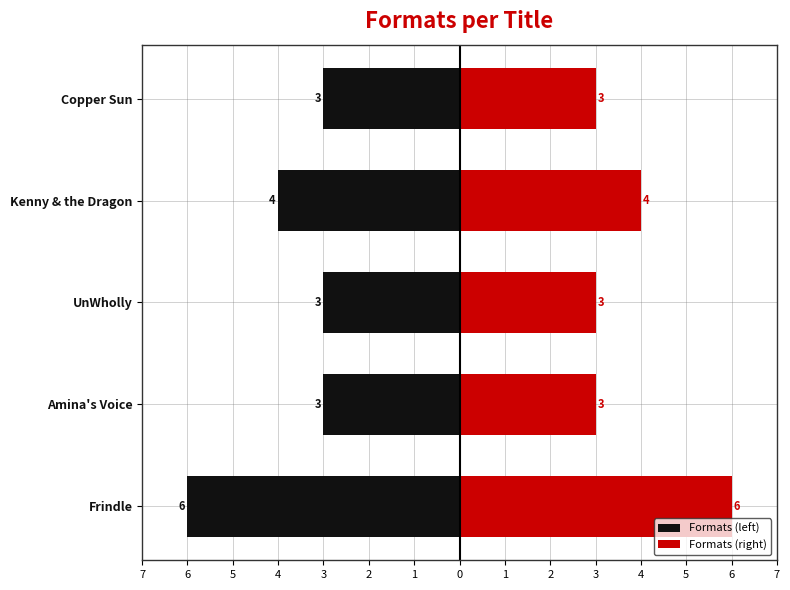

Which series has the largest range (max minus min)?

Formats (left)